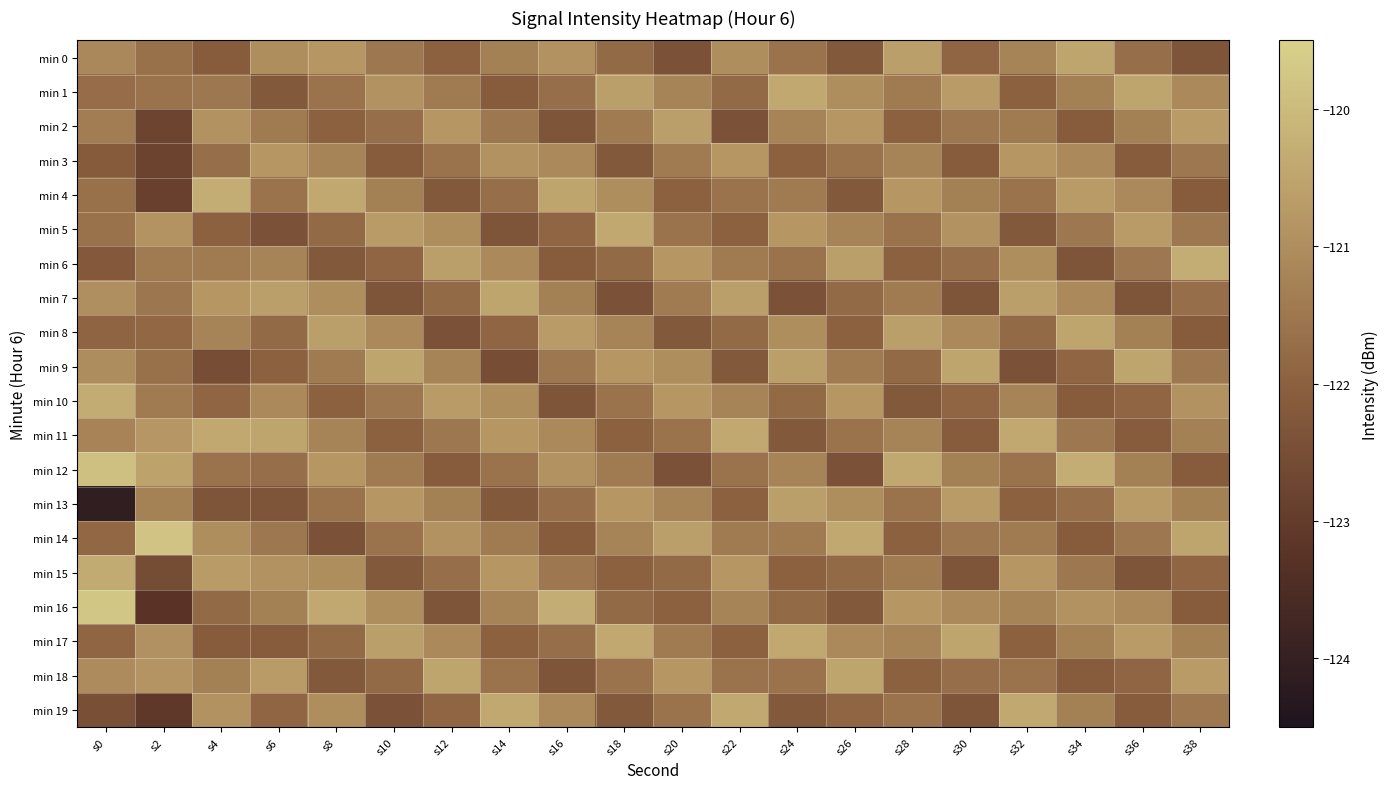

What is the total value across all series at s30?

-2429.4